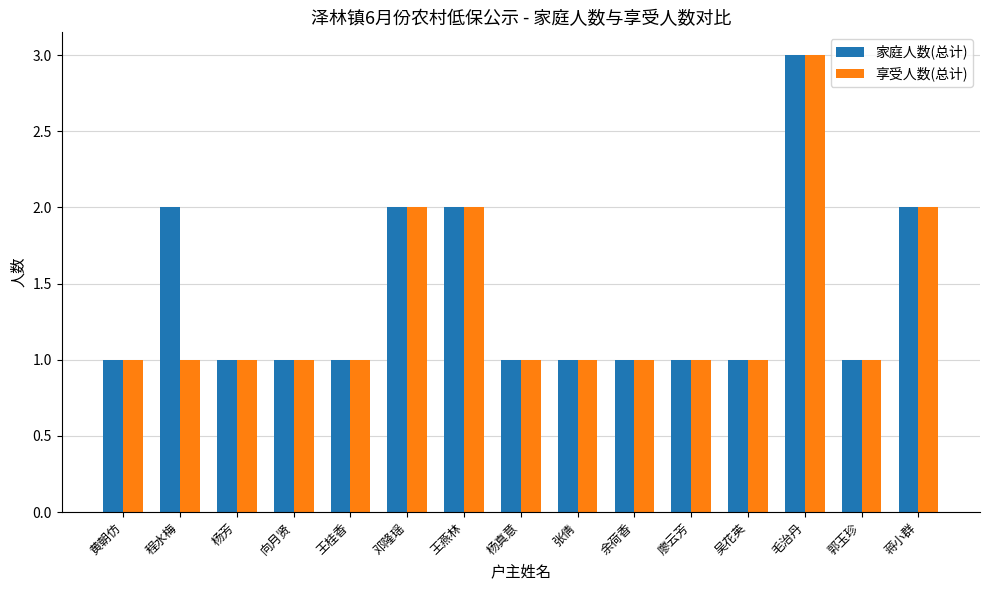

What is the sum of all 家庭人数(总计) values?

21